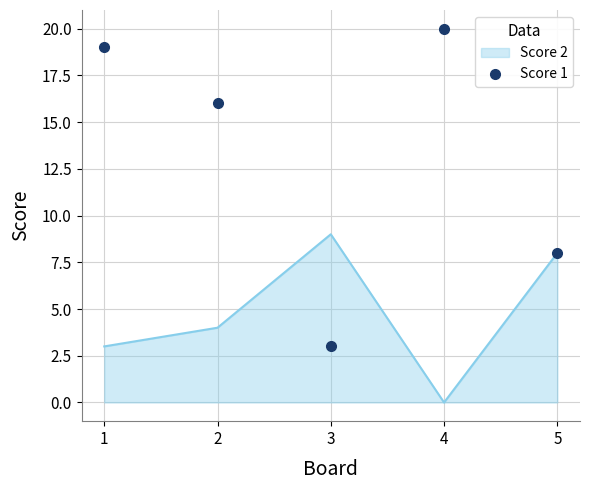

List the labels in order of Score 2 value, smallest first.

4, 1, 2, 5, 3